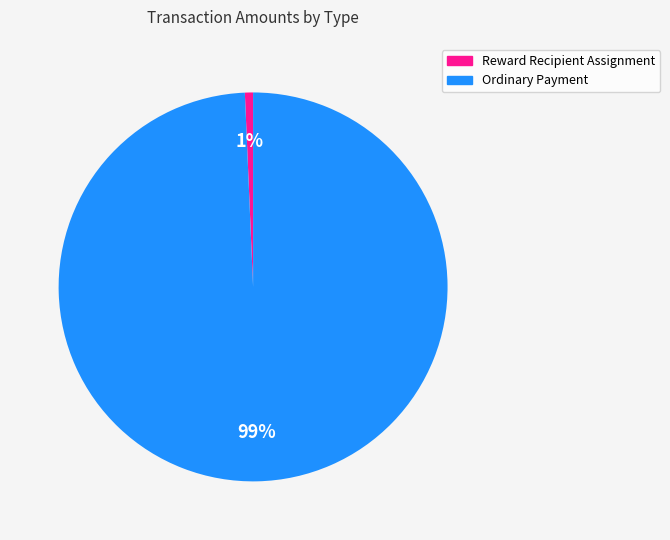

What is the smallest slice in the pie chart?

Reward Recipient Assignment